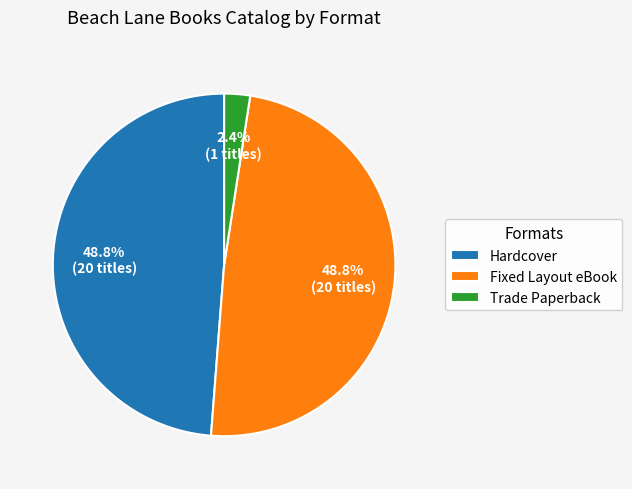

Which slice is the smallest?

Trade Paperback